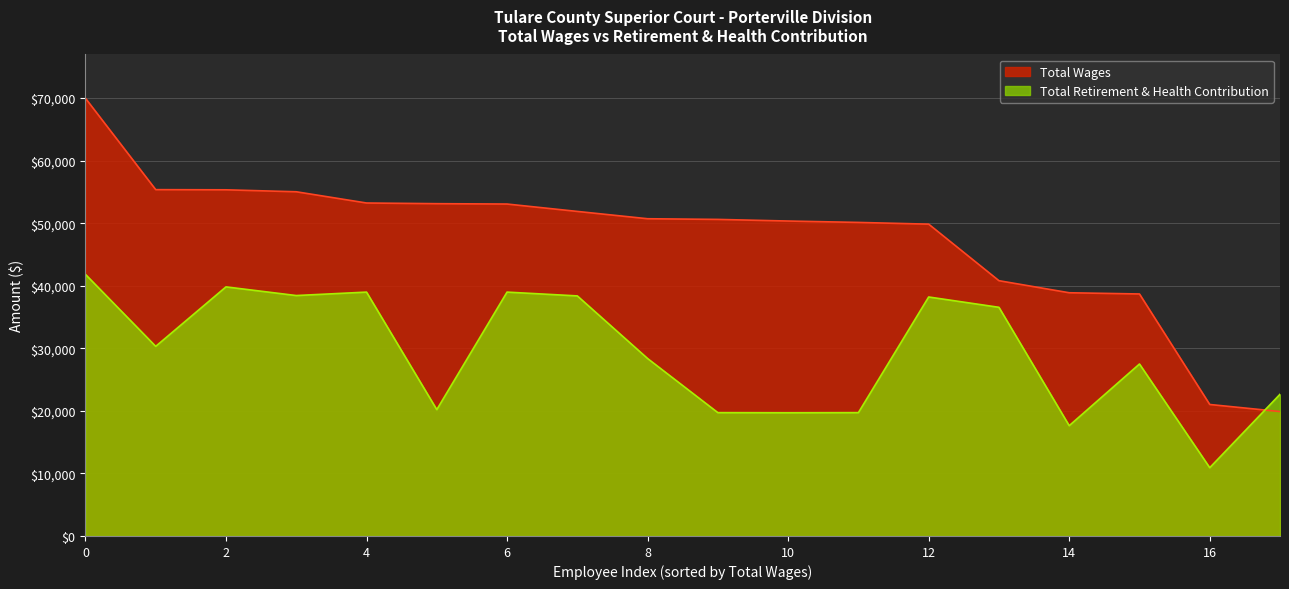

Read the Total Wages value at 4, to the nearest 10.

53230